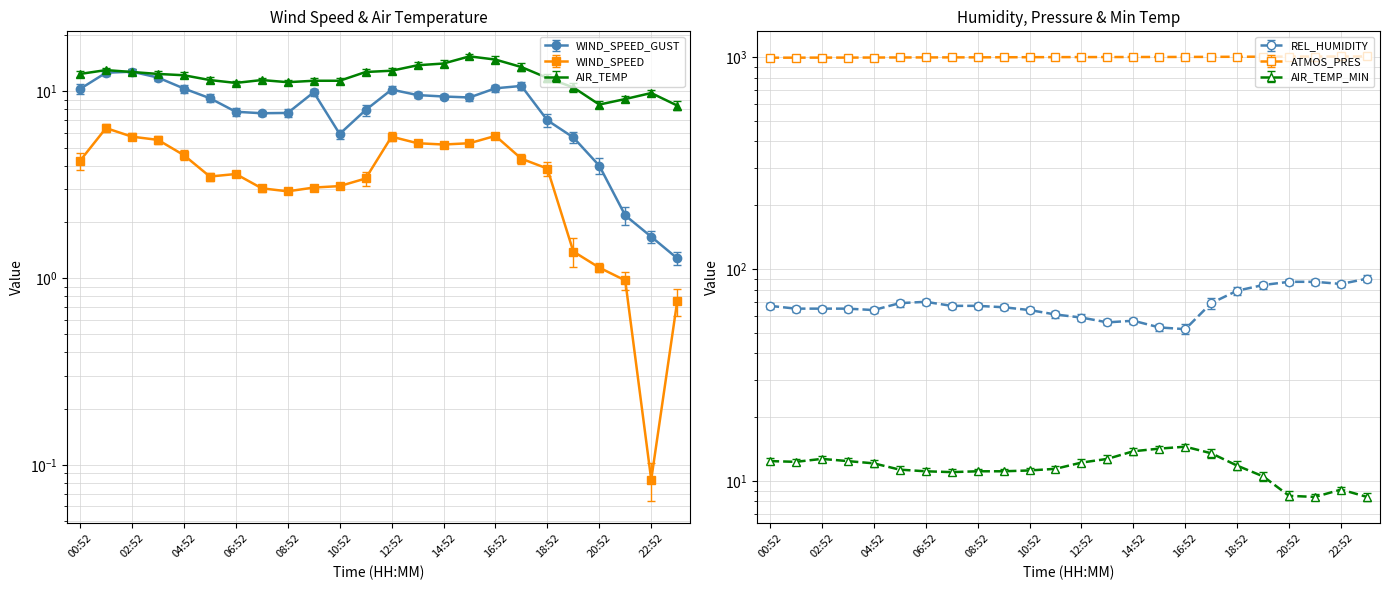

Is it true that AIR_TEMP_MIN equals 12.7 at 02:52?

True